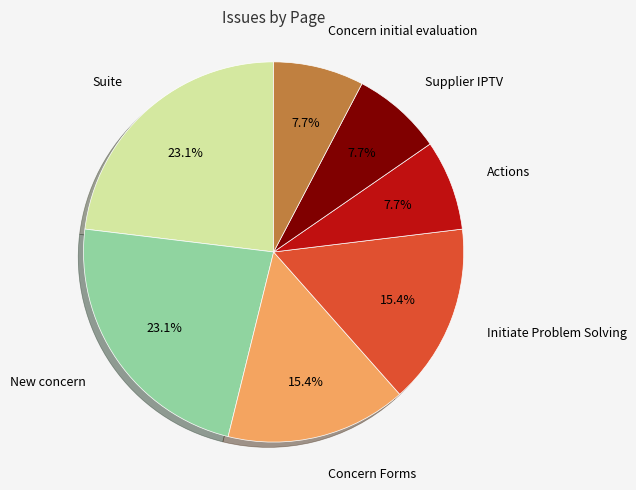

Does any single category account for the majority?

No